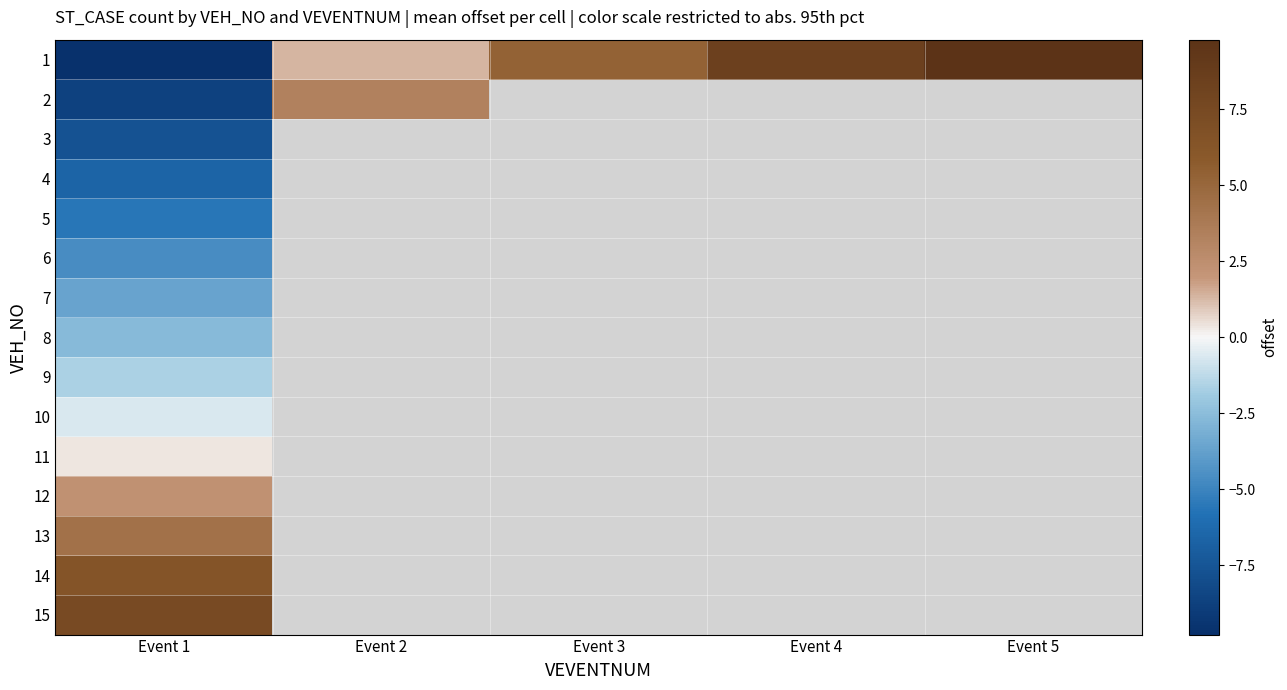

What is the minimum value for 1?

-9.7